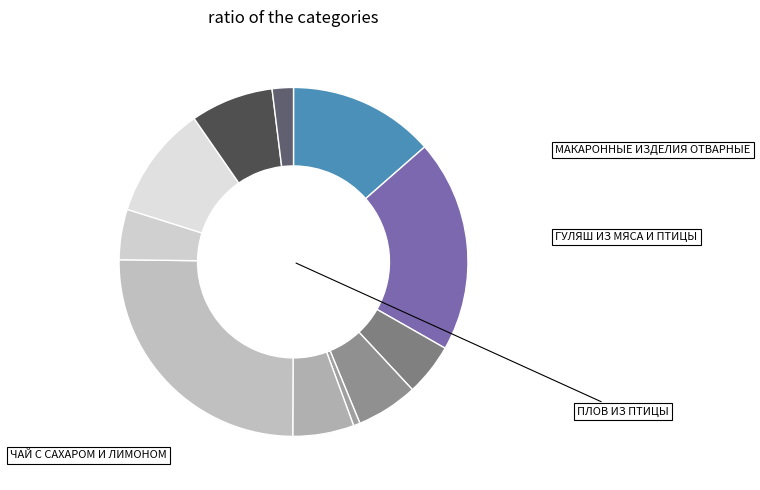

What is the smallest slice in the pie chart?

ОГУРЕЦ СОЛЕНЫЙ